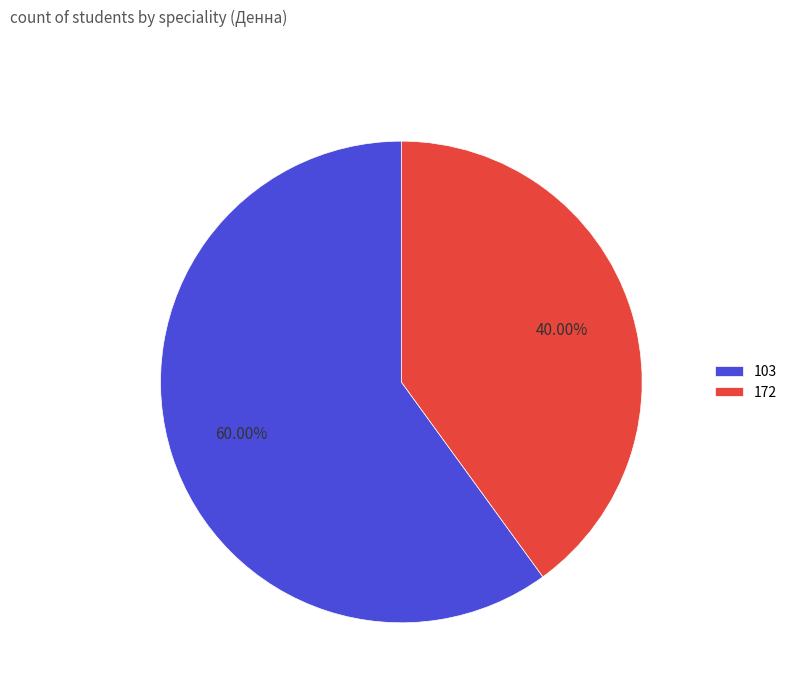

What percentage do 103 and 172 together represent?

100.0%